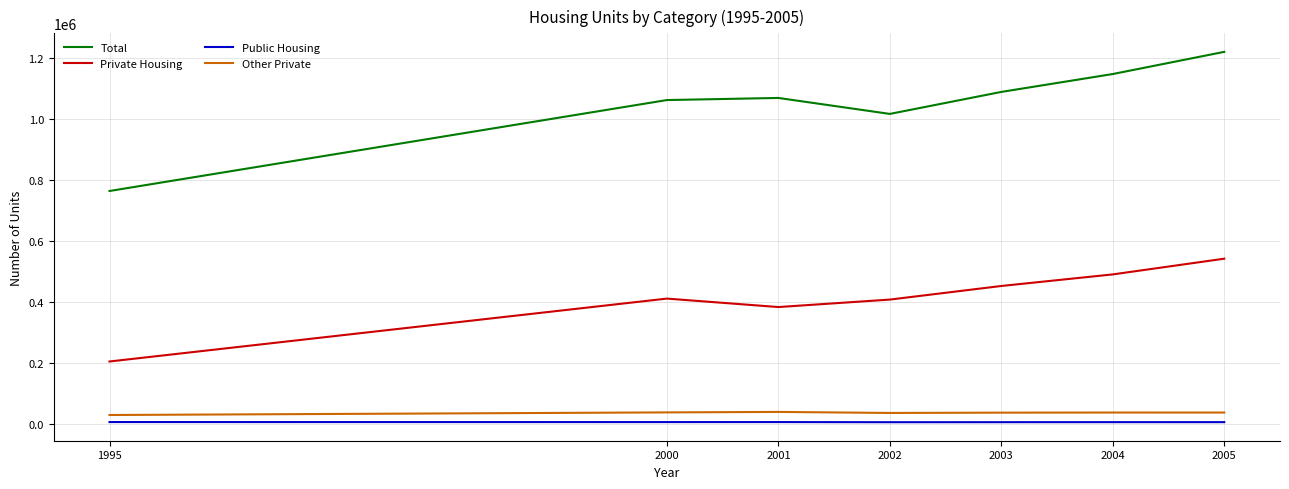

At which category is the sum across all series the highest?

2005